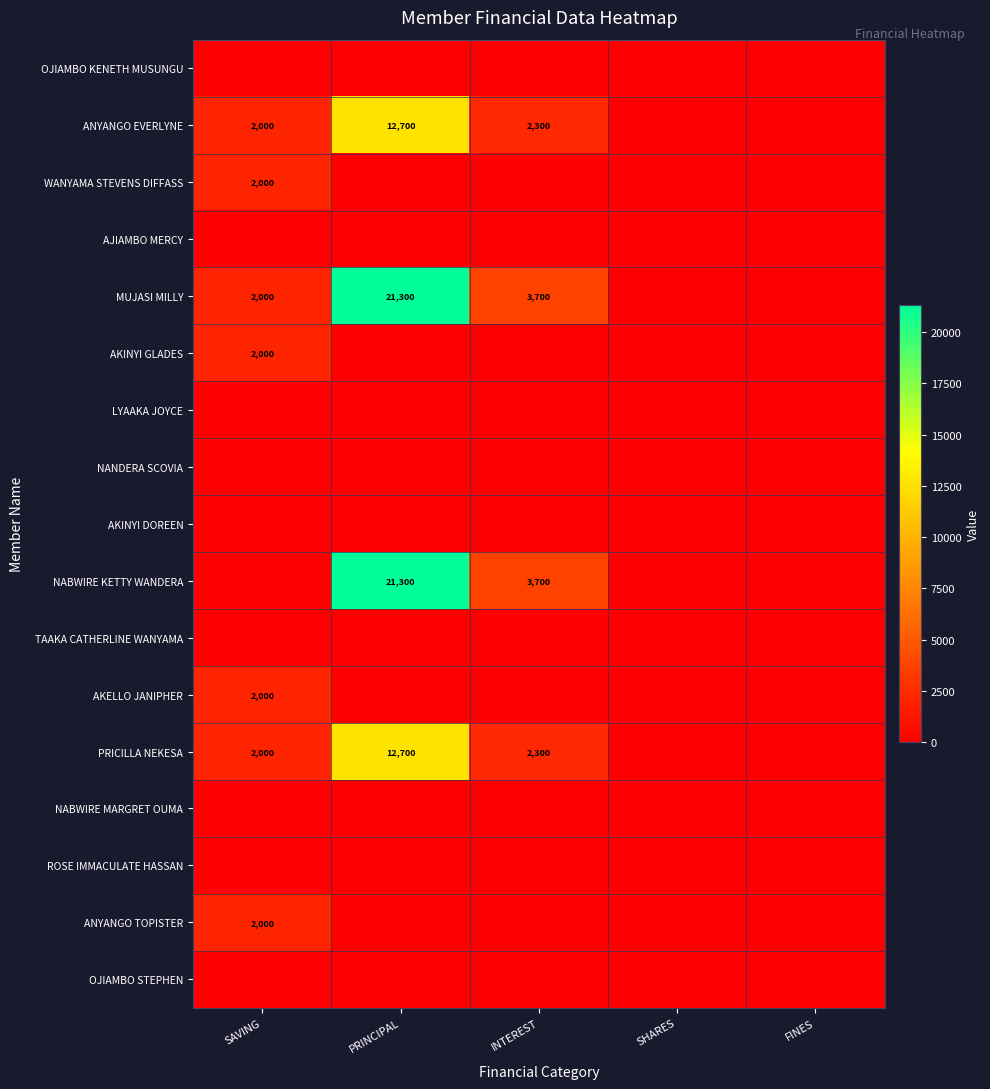

Is it true that AKINYI GLADES equals 3009 at SAVING?

False